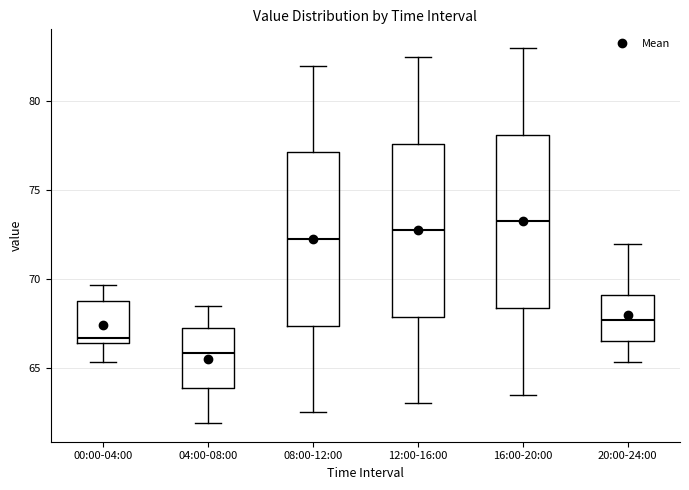

Which box has the lowest median line?

04:00-08:00